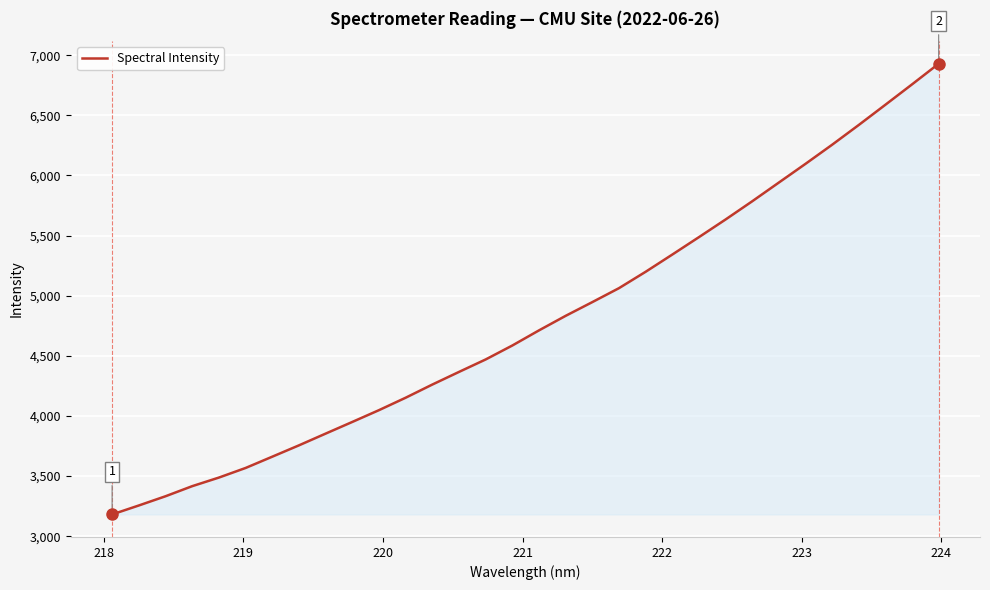

What is the smallest value displayed?

3180.9